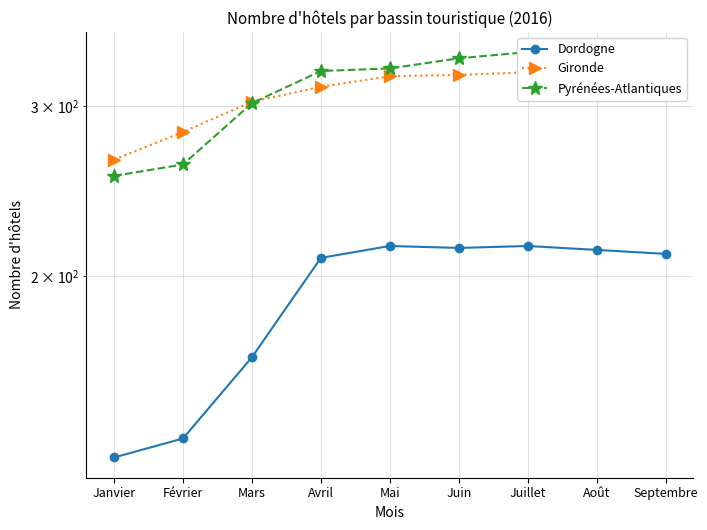

What is the total value across all series at Janvier?

648